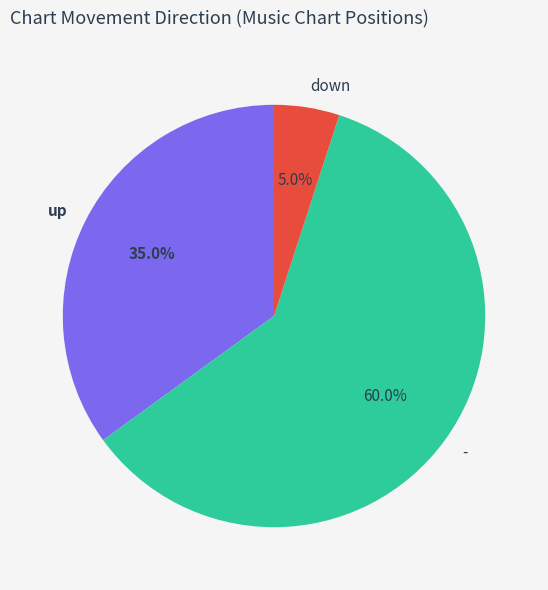

What is the total percentage of - and down?

65.0%